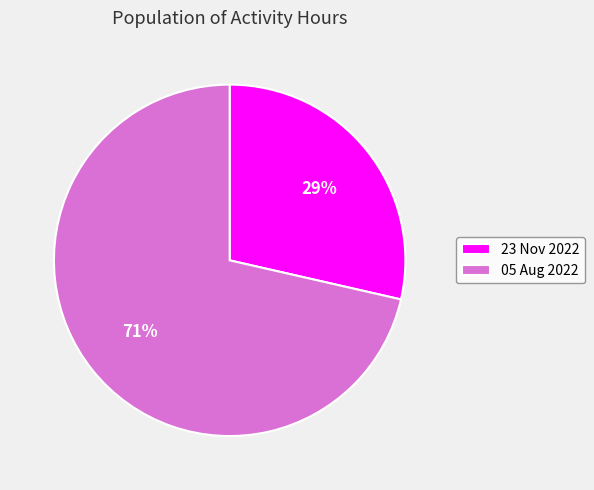

Between 23 Nov 2022 and 05 Aug 2022, which is larger?

05 Aug 2022